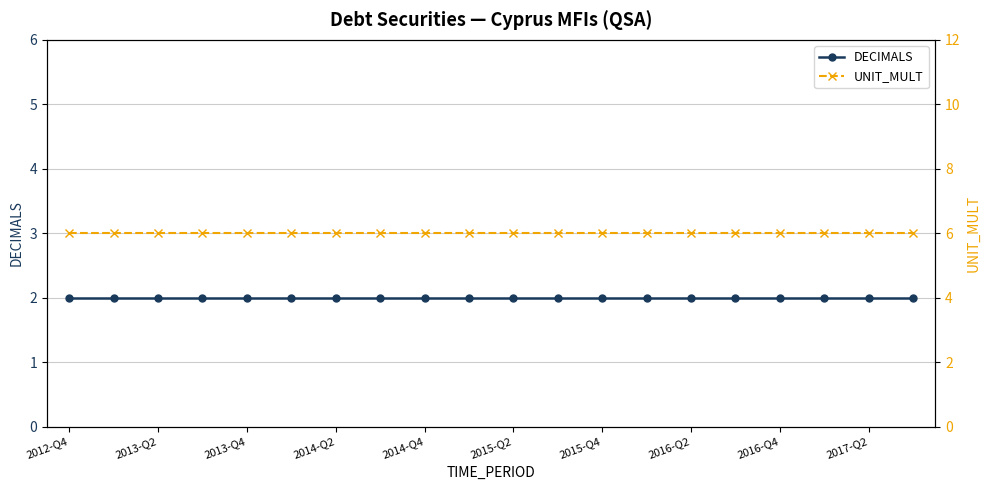

What is the total value across all series at 2015-Q2?

8